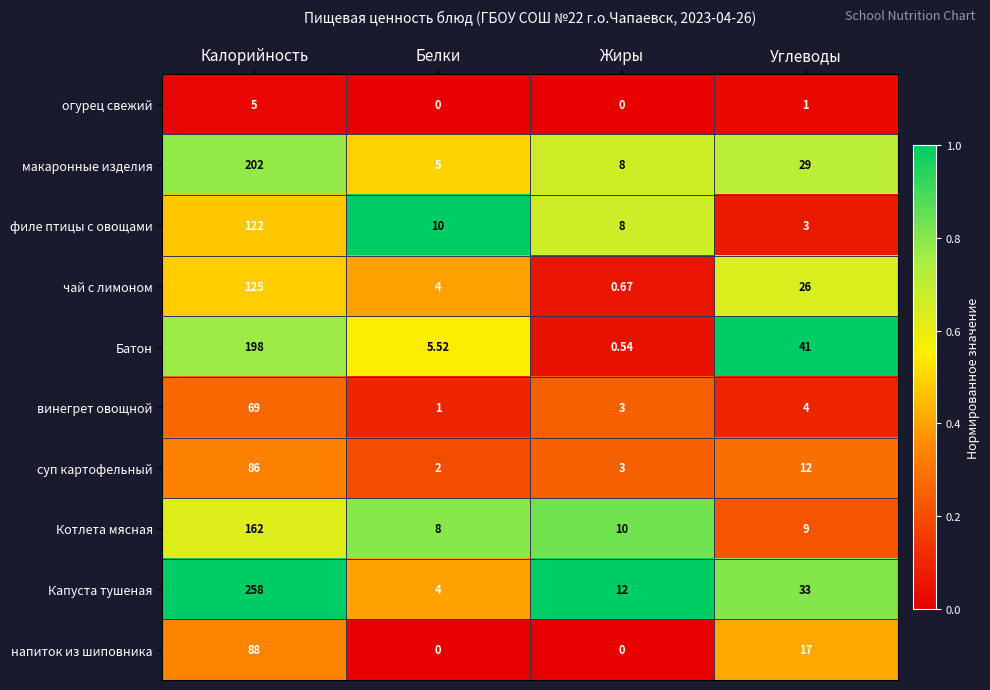

Is the value of Батон at Калорийность greater than the value of макаронные изделия at Калорийность?

No